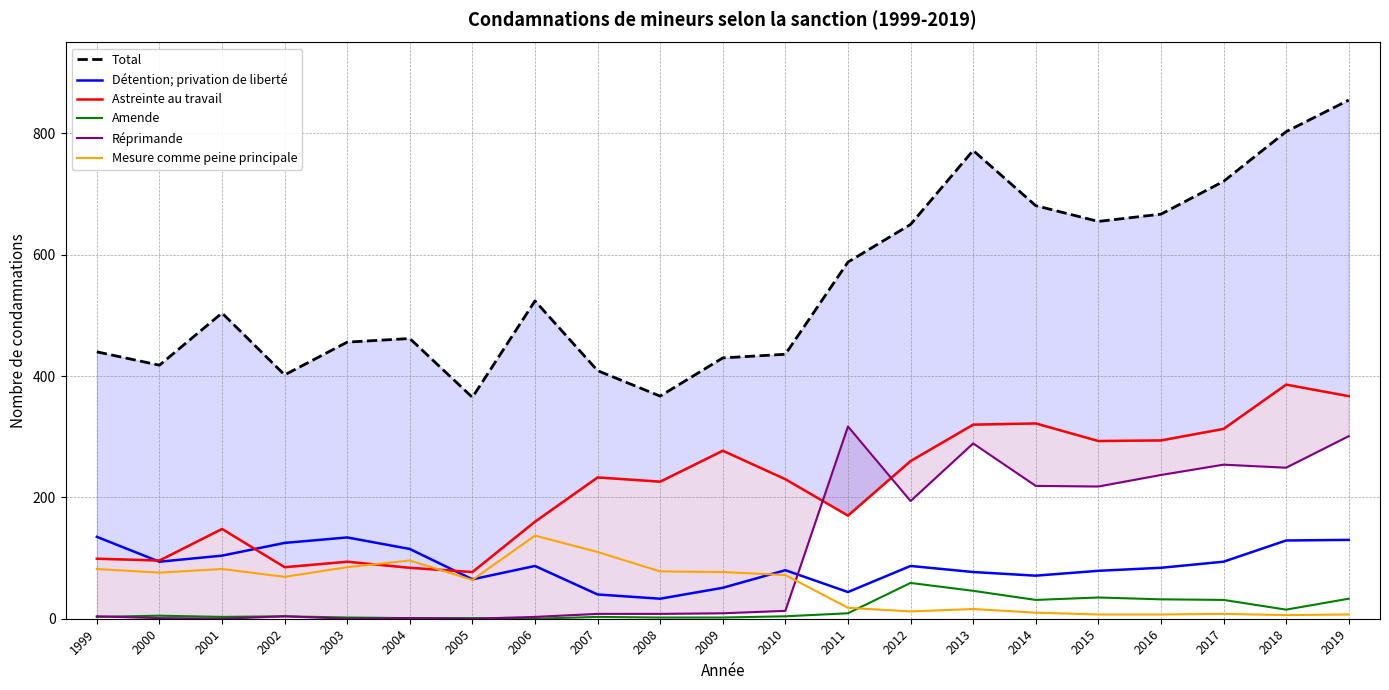

What is the total value across all series at 2010?

835